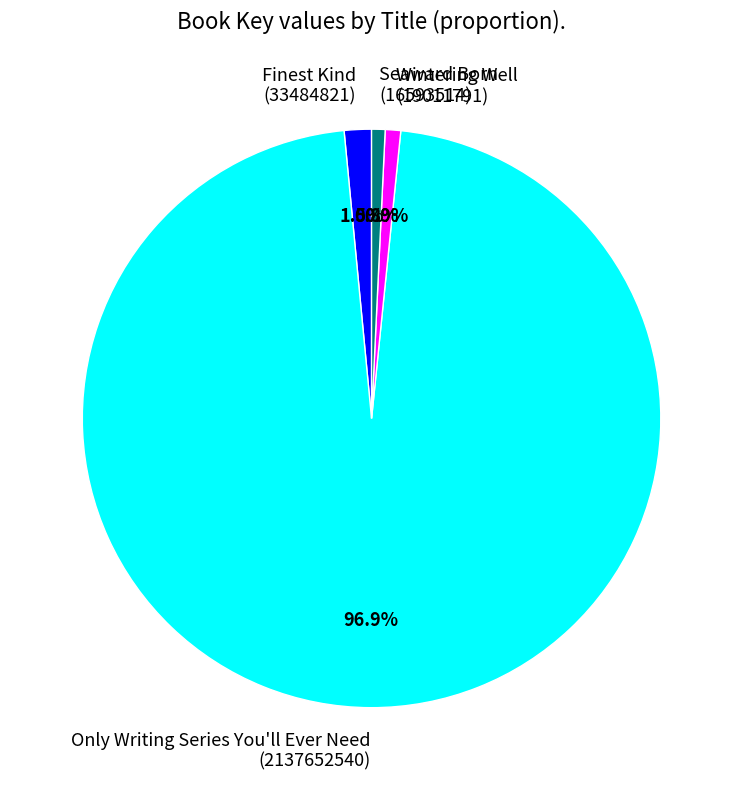

What portion of the pie excludes Seaward Born?

99.2%